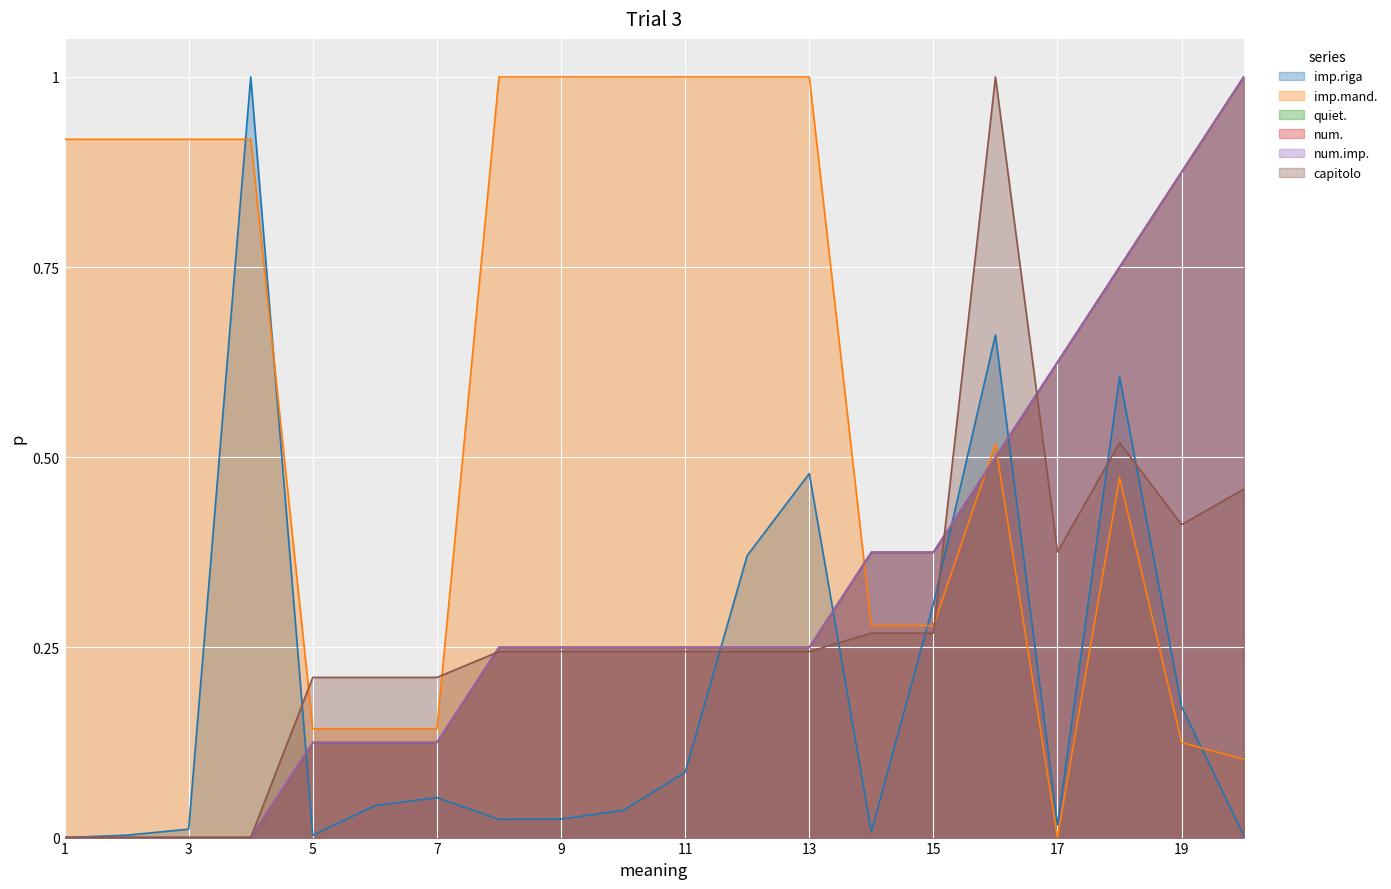

Is it true that num. equals 0.2 at 10?

True